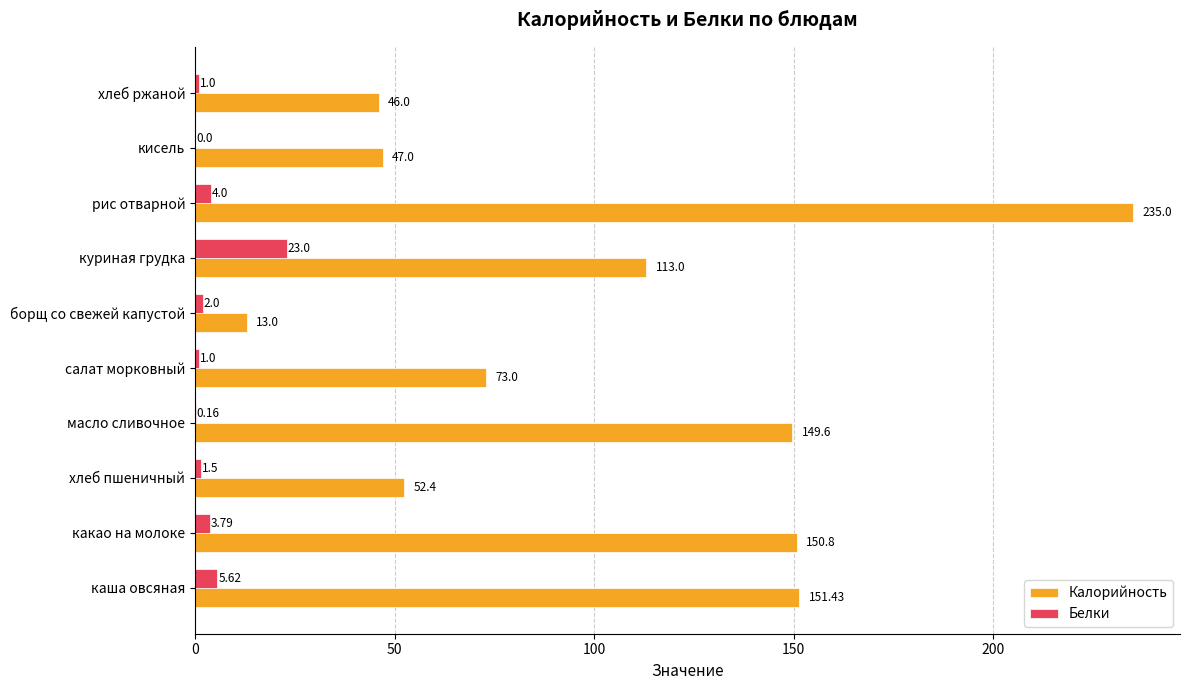

At which label is Белки closest to 11?

каша овсяная